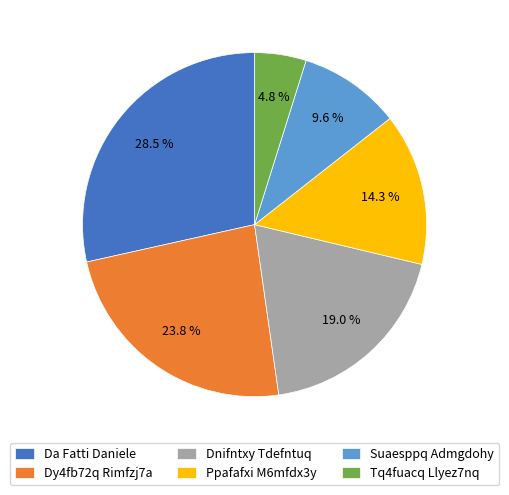

Count the number of slices in the pie.

6